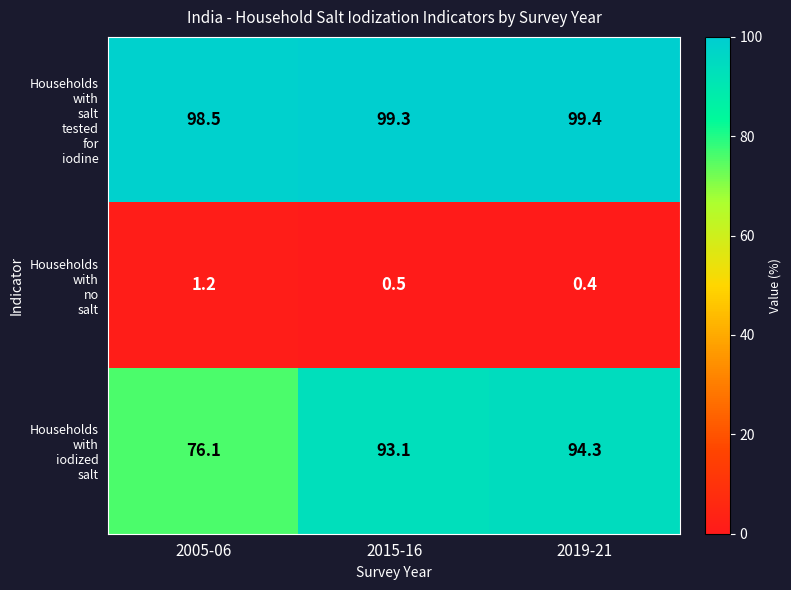

At how many categories does at least one series exceed 97?

3